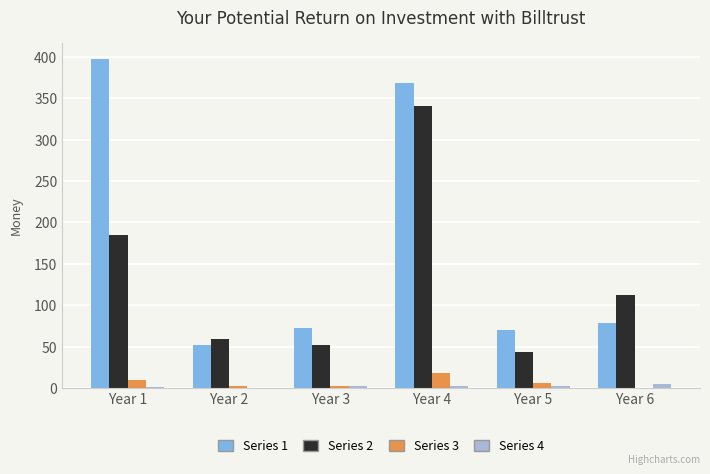

At which category is the sum across all series the highest?

Year 4